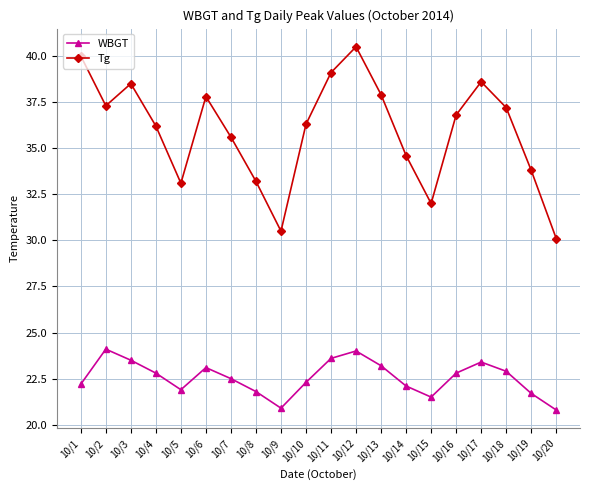

True or false: WBGT and Tg intersect in this chart.

False